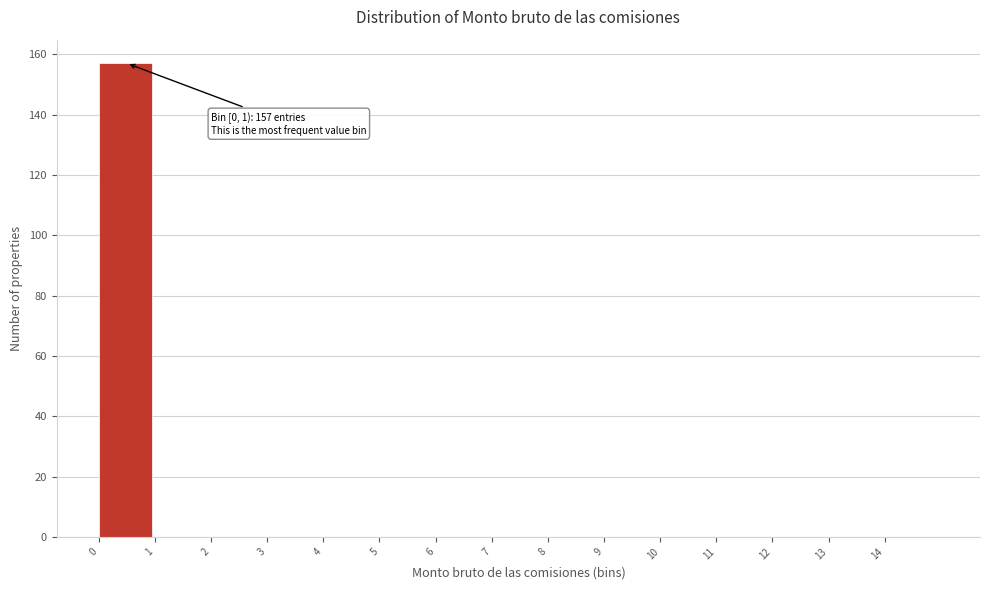

Over which range of the x-axis is the bar tallest?

0 to 1